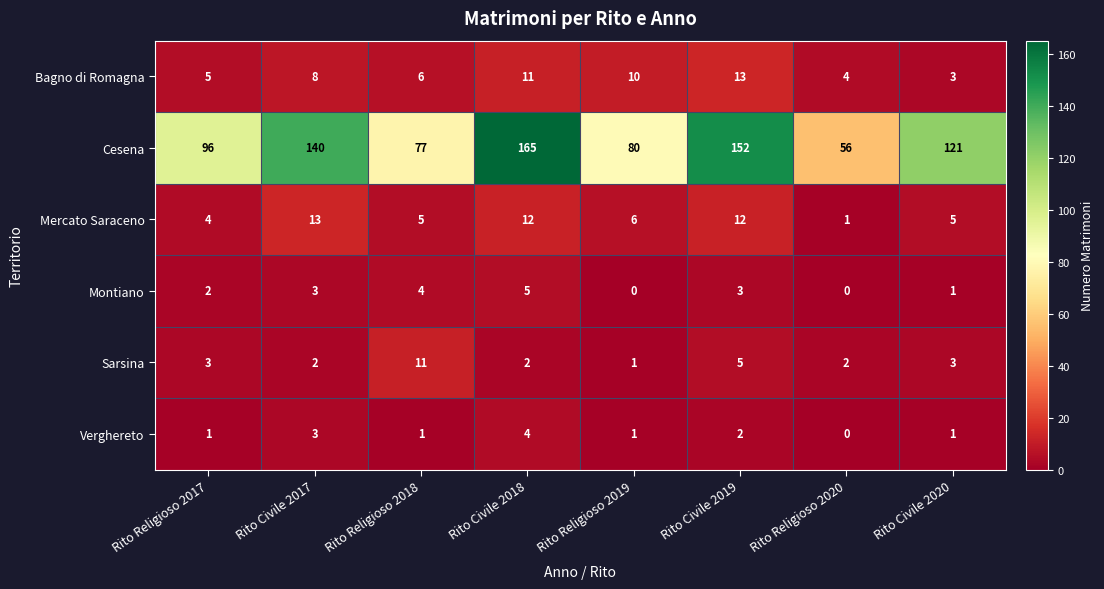

What is the total value across all series at Rito Religioso 2017?

111